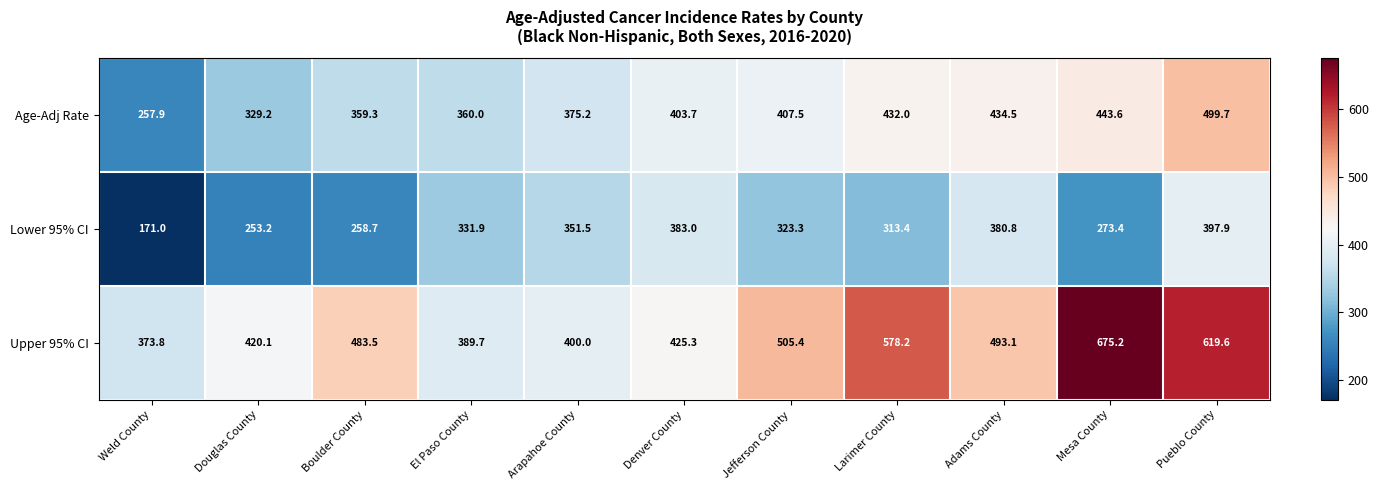

Between Arapahoe County and Larimer County, which series saw the biggest shift?

Upper 95% CI